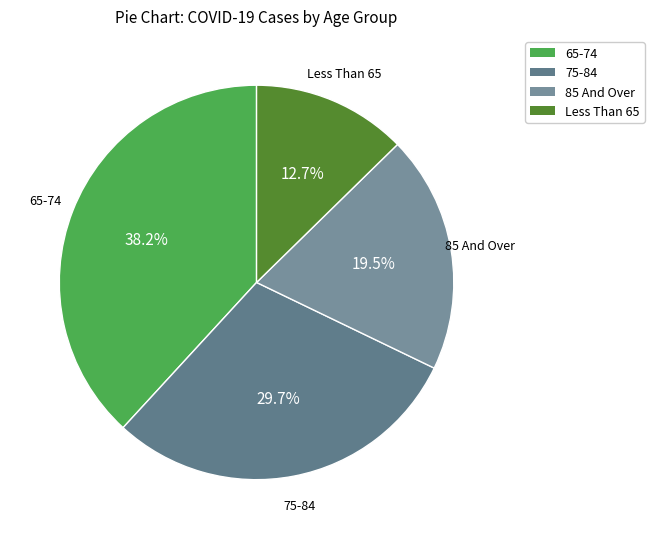

Is there any slice that represents more than half of the pie?

No